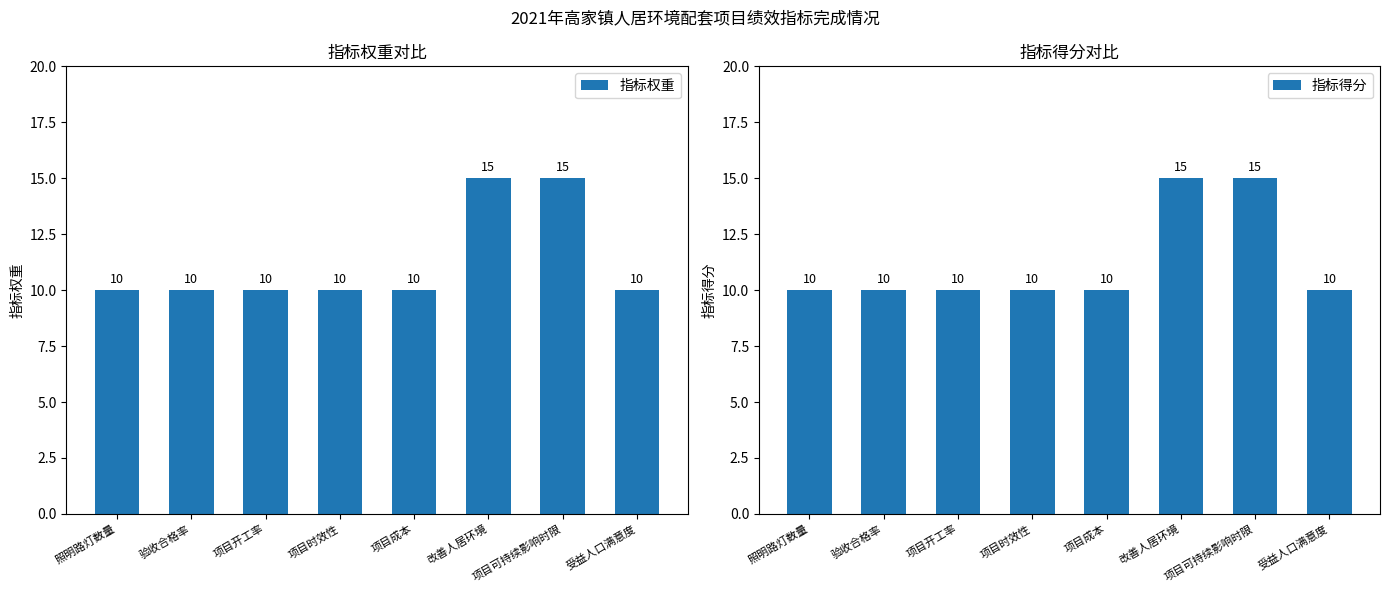

Which has a higher value, 照明路灯数量 or 项目开工率?

照明路灯数量